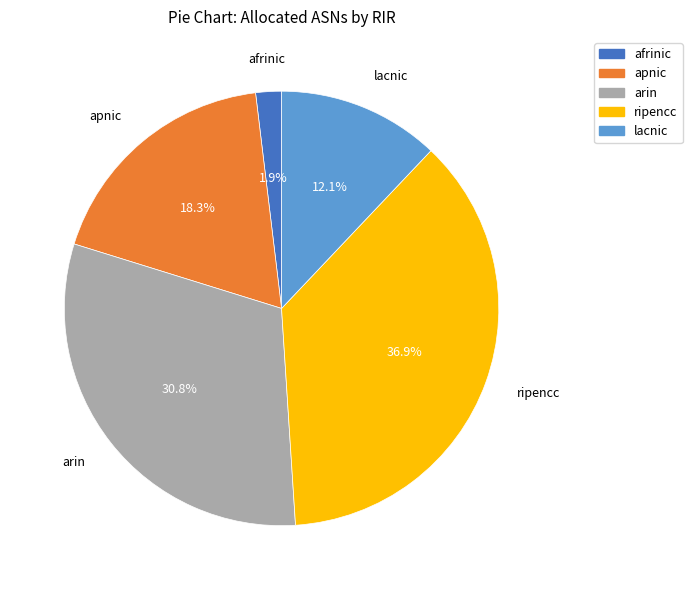

What is the total percentage of afrinic and ripencc?

38.8%